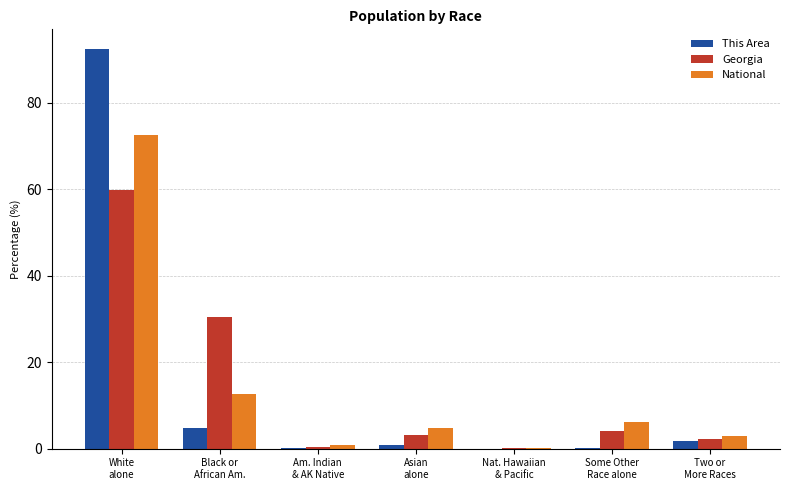

Between White
alone and Am. Indian
& AK Native, which series saw the biggest shift?

This Area